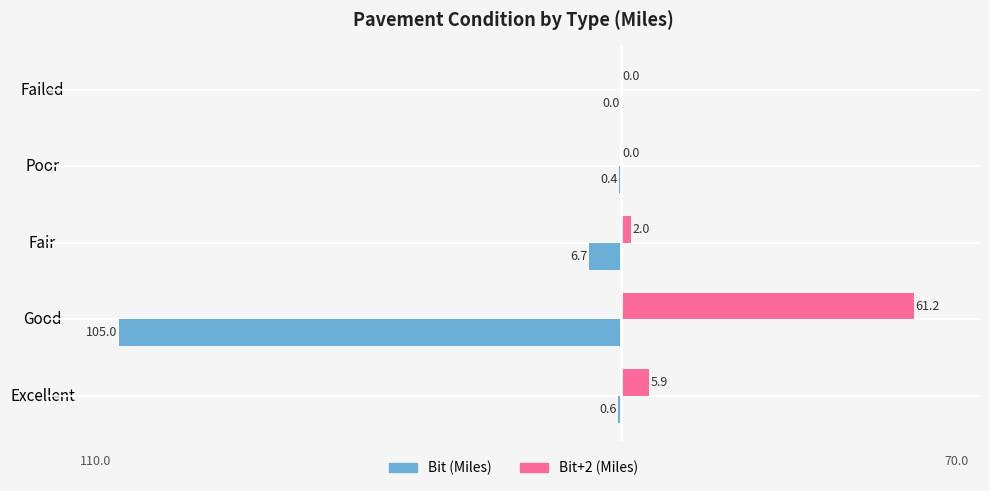

Between Fair and Failed, which series saw the biggest shift?

Bit (Miles)